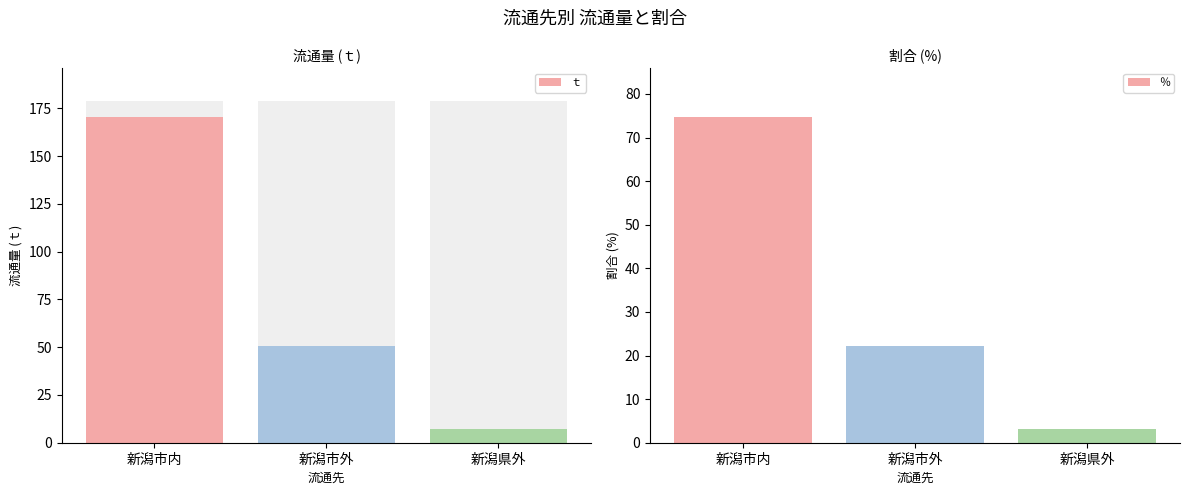

Rank the series by their maximum value, from highest to lowest.

ｔ, ％